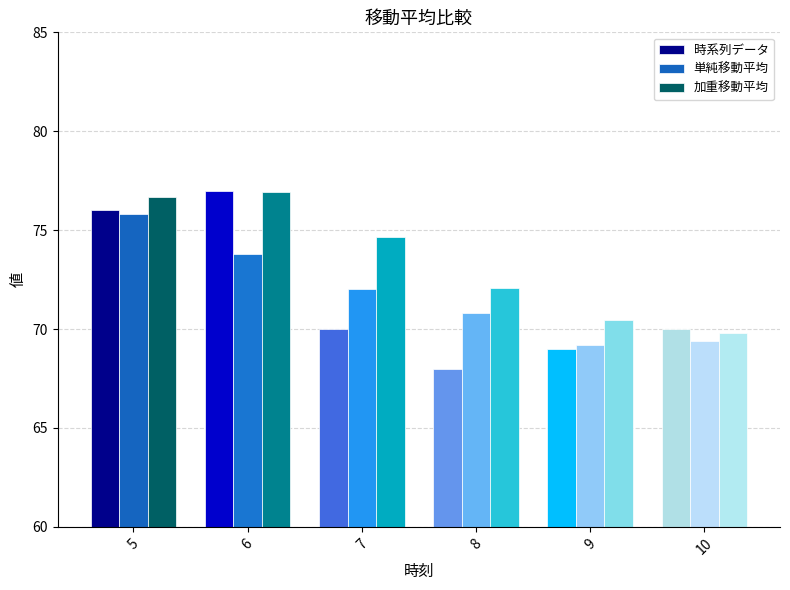

What are all the series names shown in the legend?

時系列データ, 単純移動平均, 加重移動平均